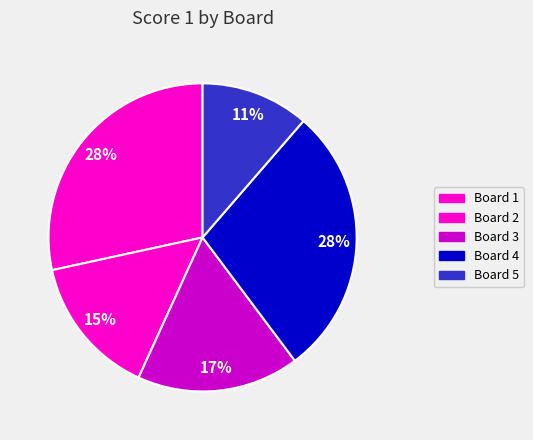

Is it true that Board 4 is 28% of the pie?

True